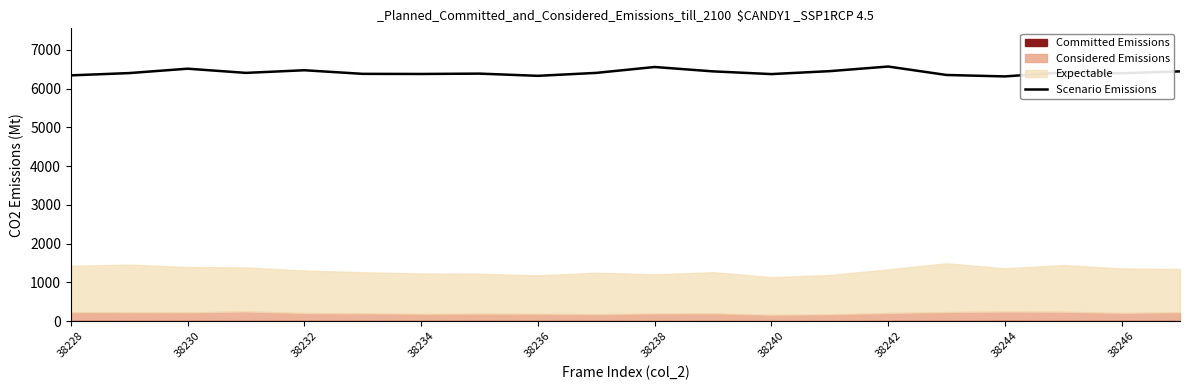

Count the number of values greater than 6407.

8